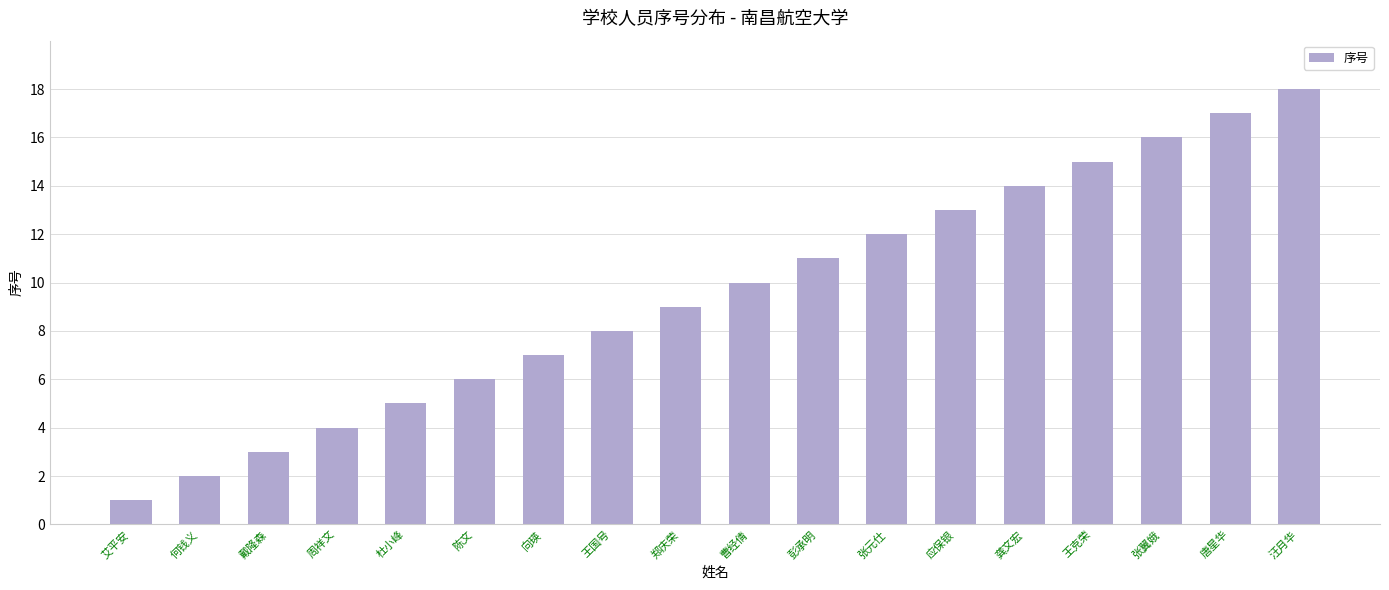

How many bars are there in total?

18